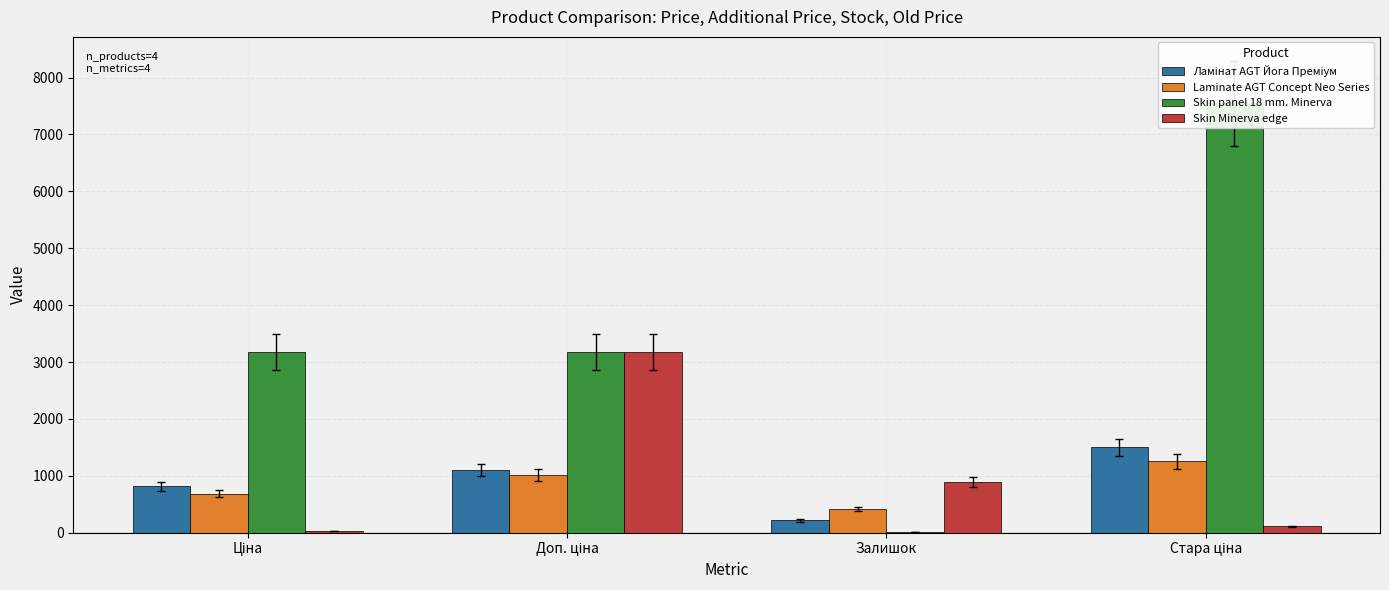

True or false: Laminate AGT Concept Neo Series has a value of 963.6 at Ціна.

False